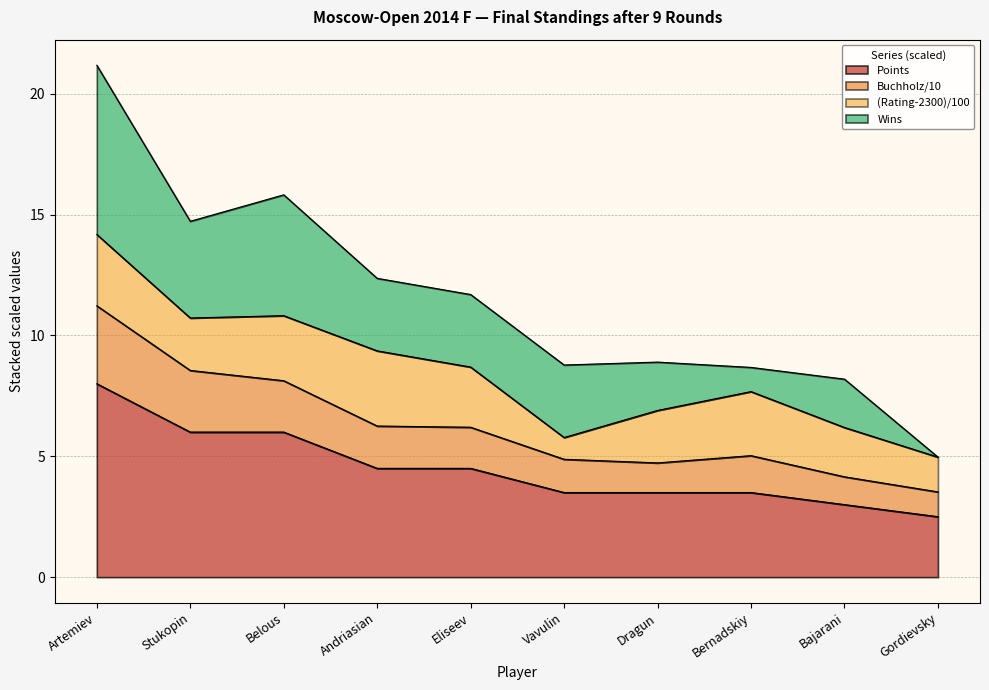

List the labels in order of Buchholz (Doп2) value, largest first.

Artemiev, Stukopin, Belous, Andriasian, Eliseev, Bernadskiy, Vavulin, Dragun, Bajarani, Gordievsky